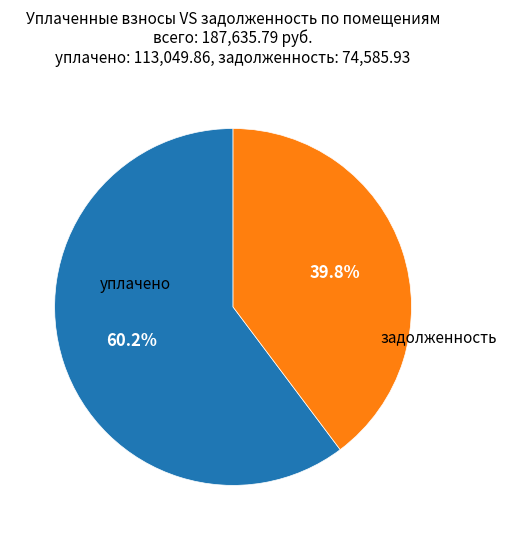

Count the number of slices in the pie.

2